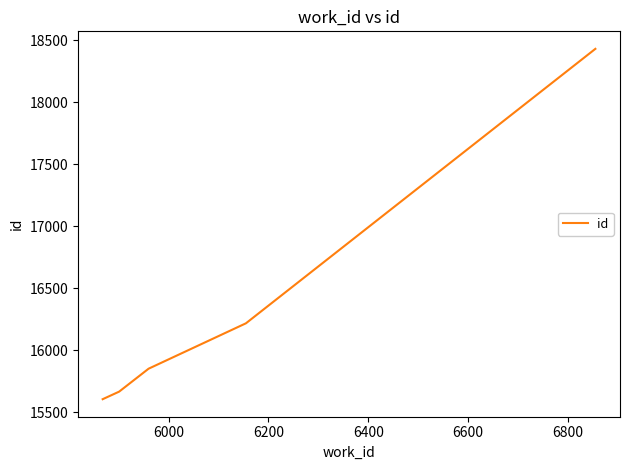

What is the sum of all values?

81779